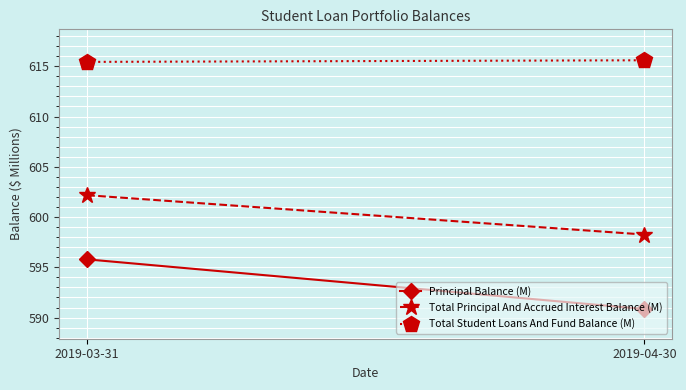

What is the difference between the highest and lowest values at 2019-03-31?

19.6